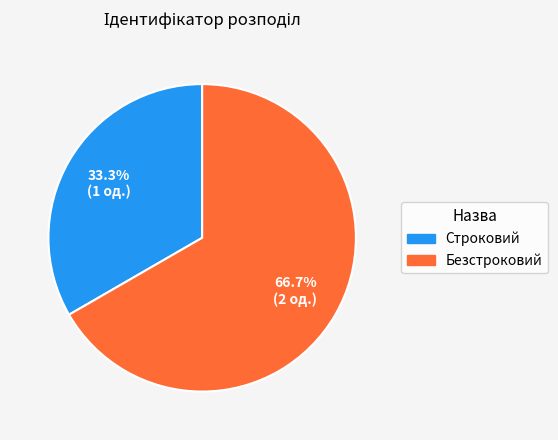

Which slice is the largest?

Безстроковий